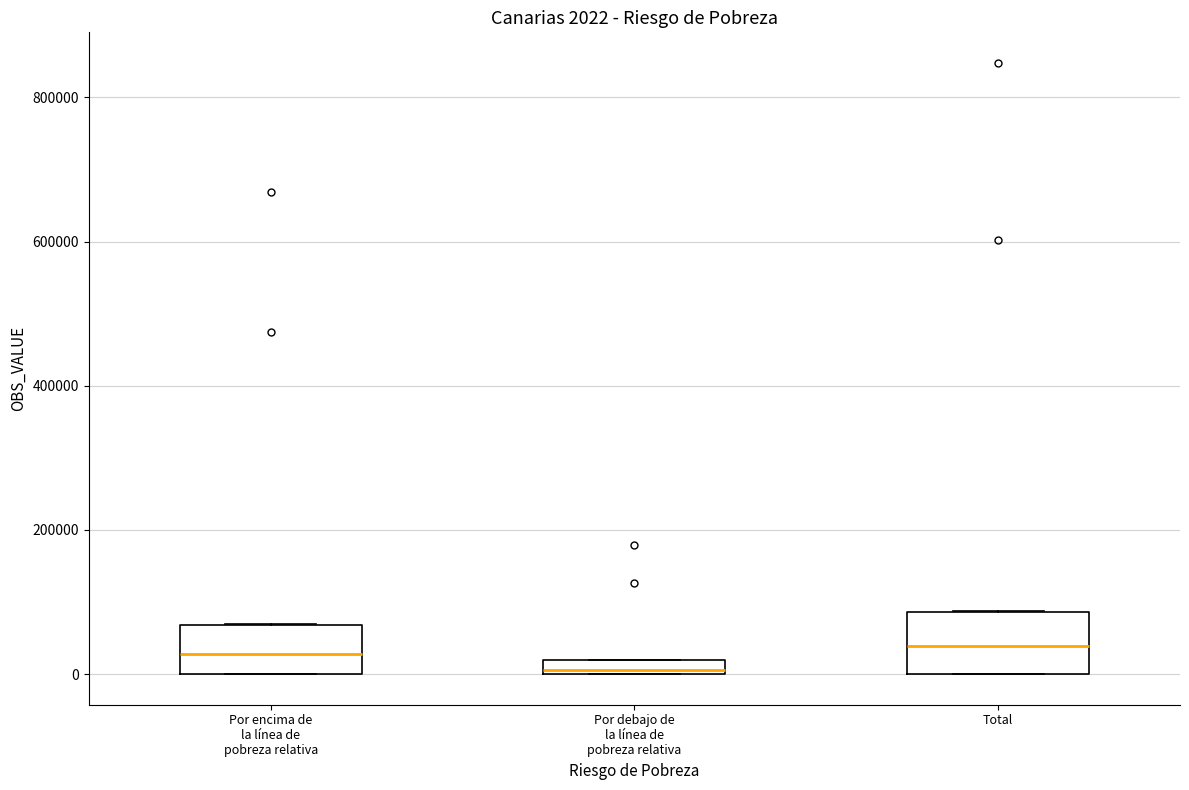

Which box has the lowest median line?

Por debajo de la línea de pobreza relativa